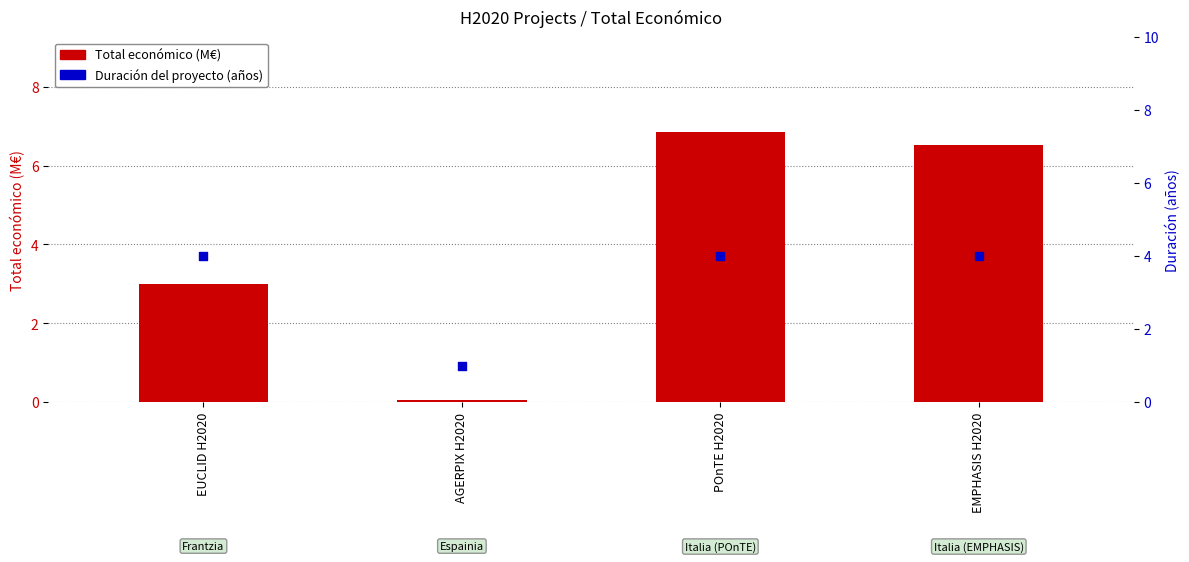

Which series reaches the maximum Y coordinate?

Total económico (M€)